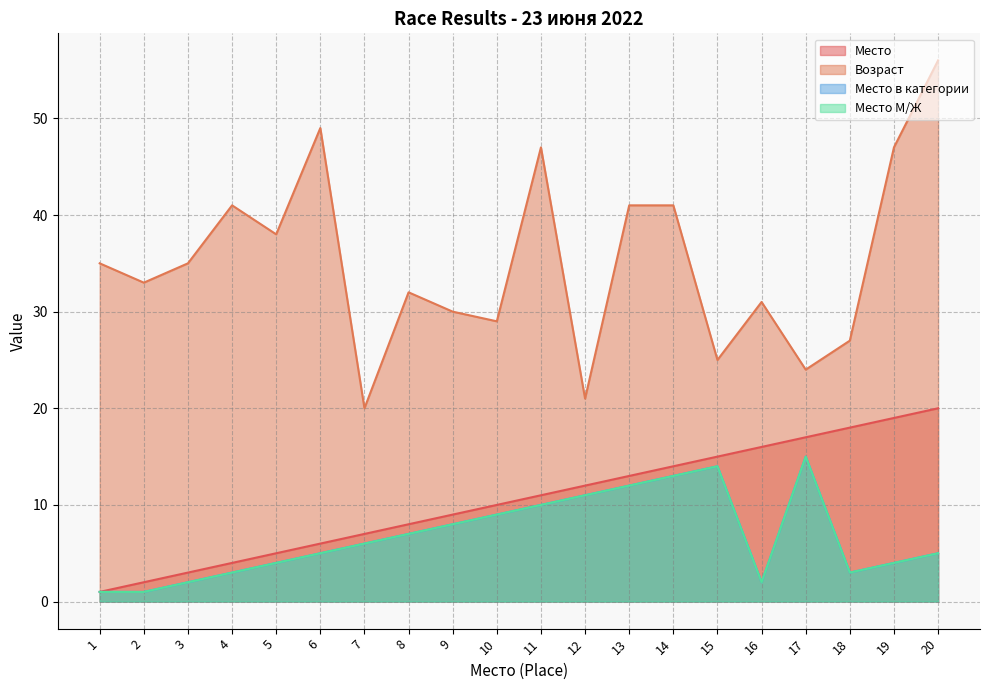

Which category has the lowest value in the Возраст series?

7